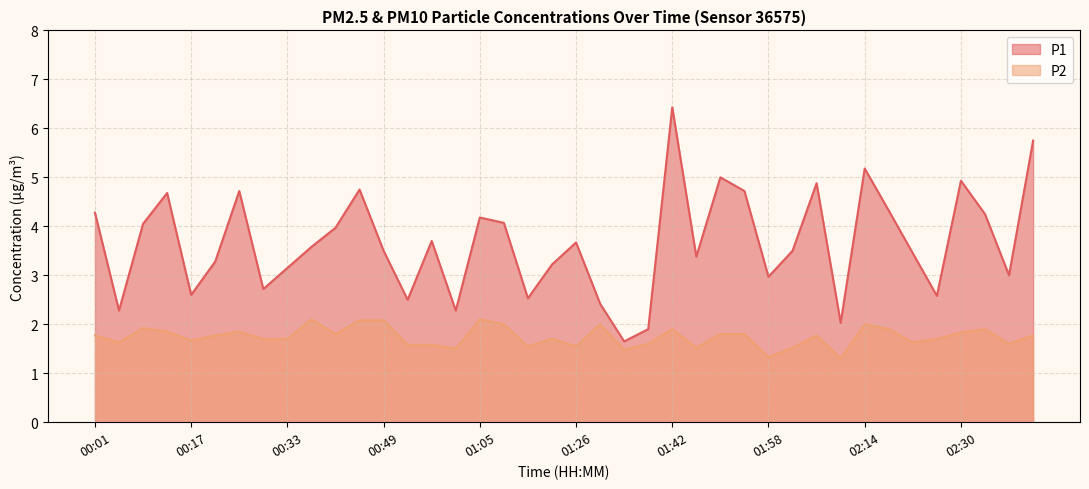

At which category does P2 reach its first local valley?

00:05